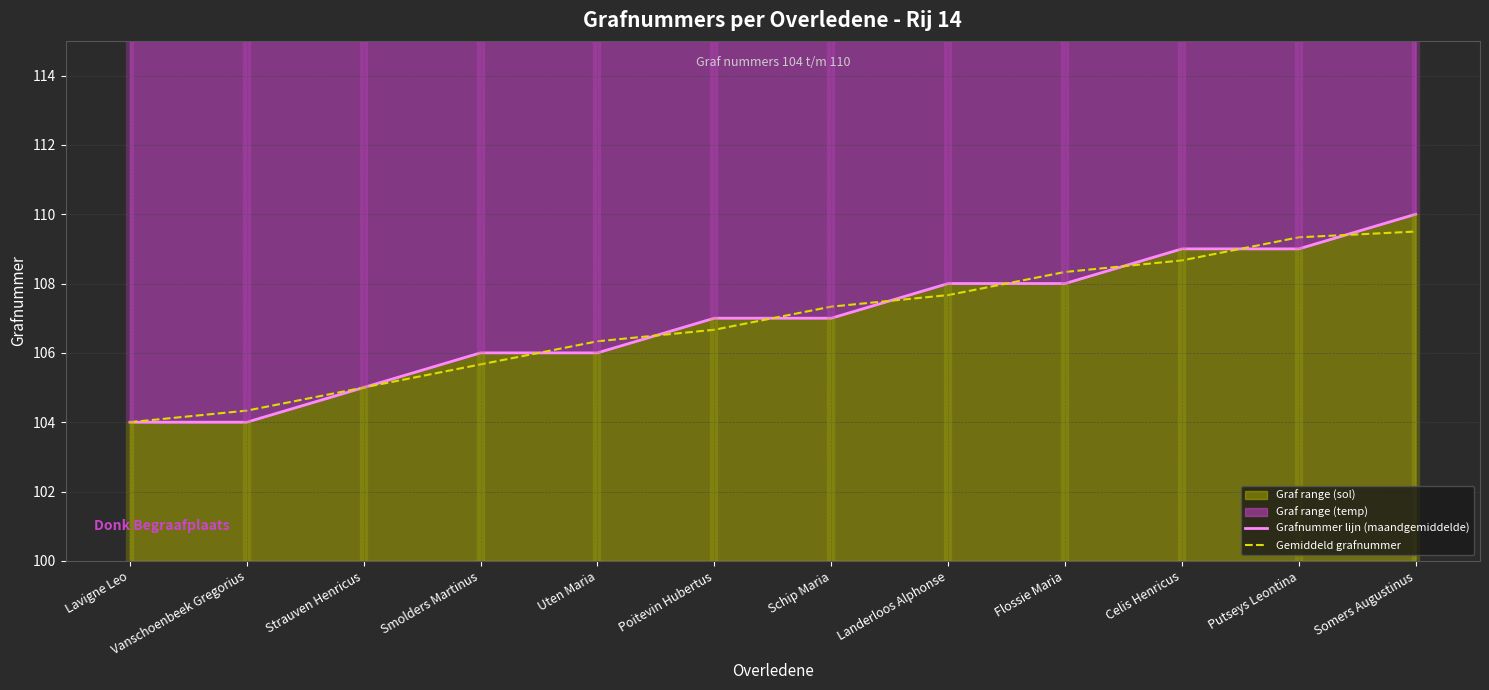

True or false: Grafnummer lijn (maandgemiddelde) has more than 2 interior local peaks.

False